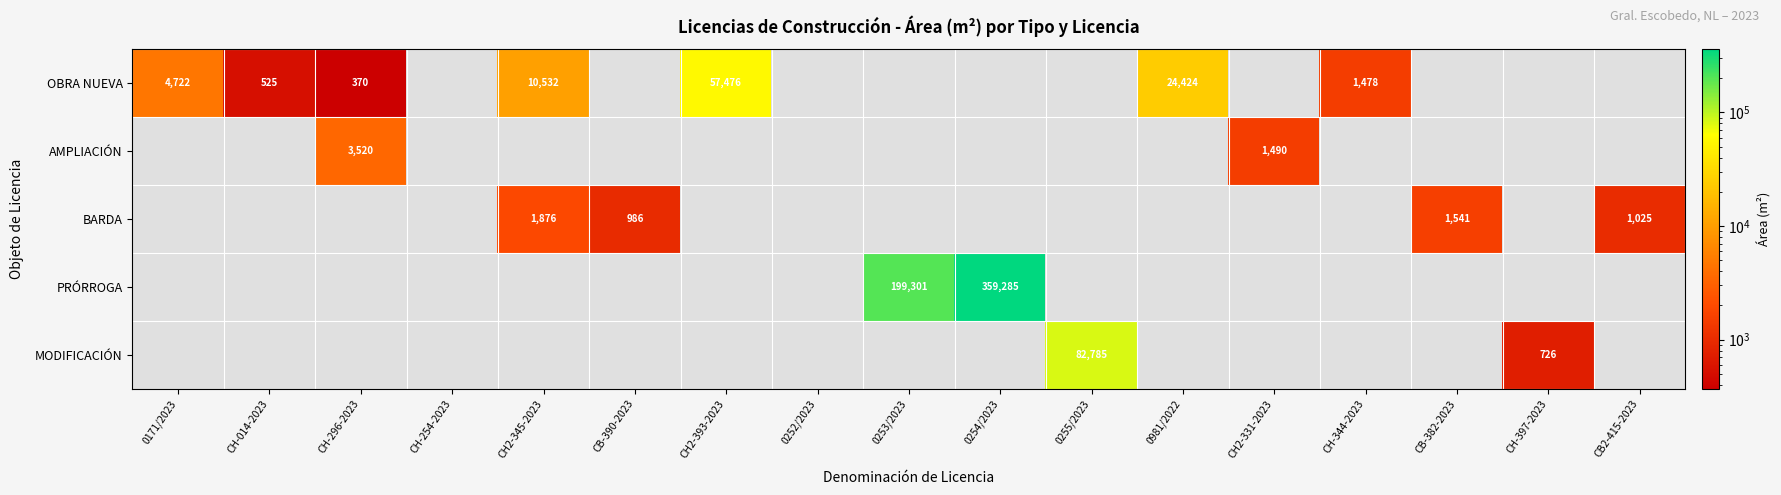

What value does the BARDA series have at CH2-345-2023?

1876.2